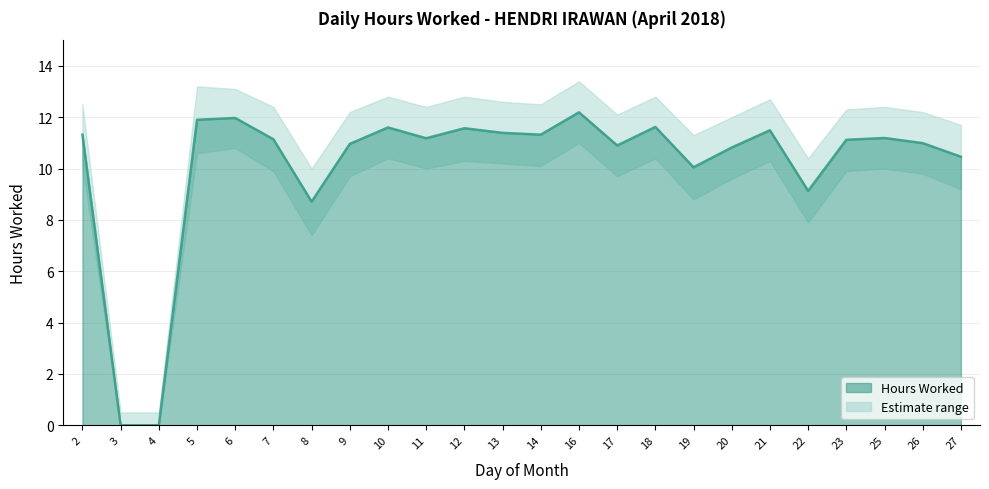

Where is the first local maximum?

6